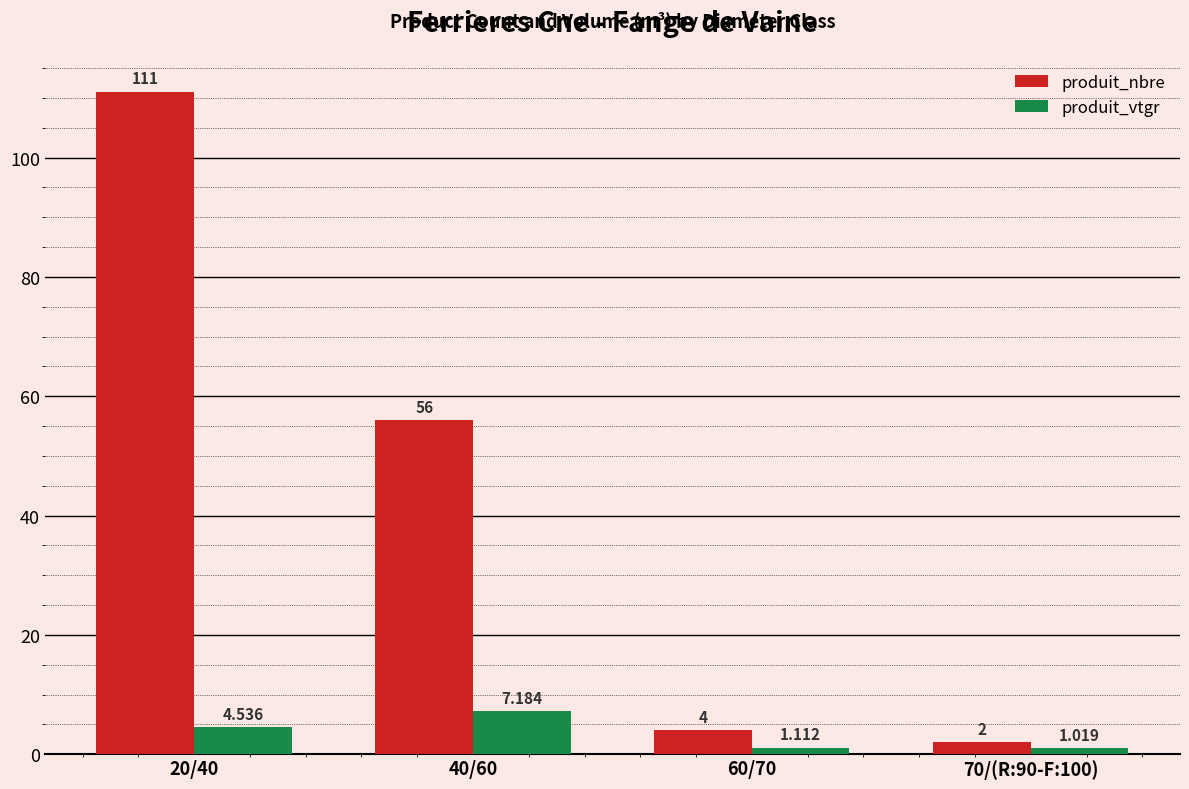

How many values in the produit_nbre series are below 56?

2